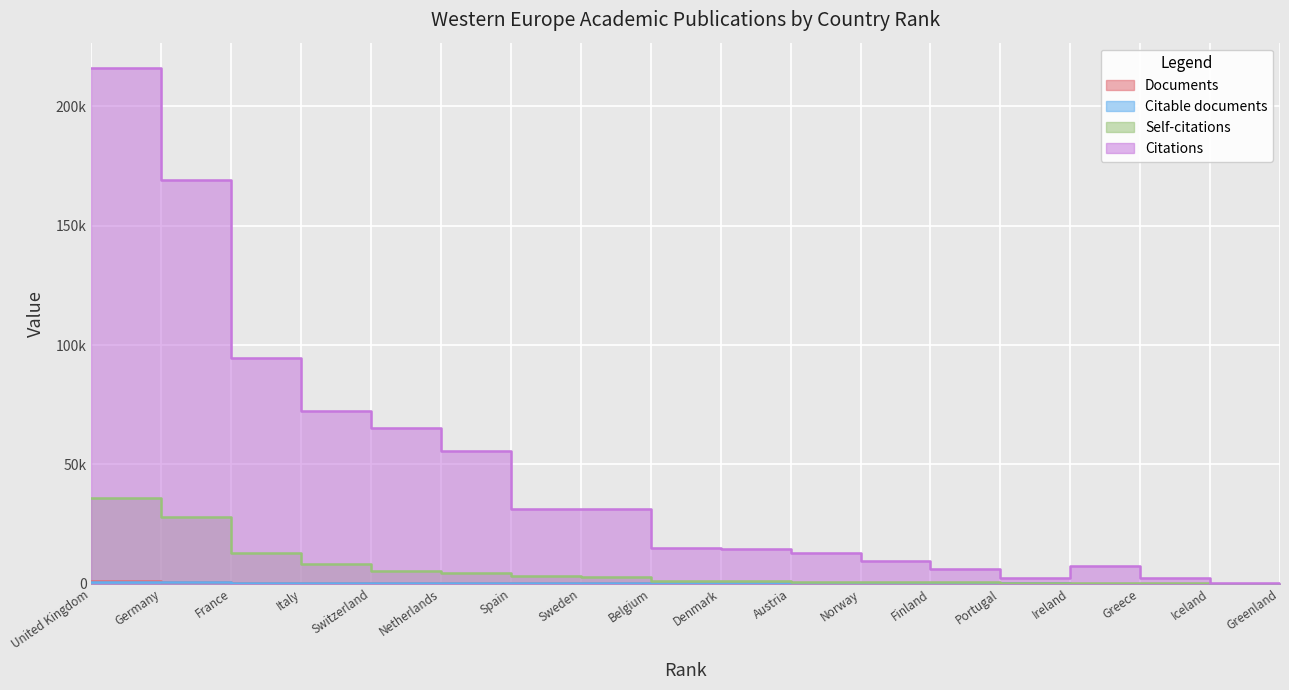

True or false: Citable documents and Documents cross at least once.

False